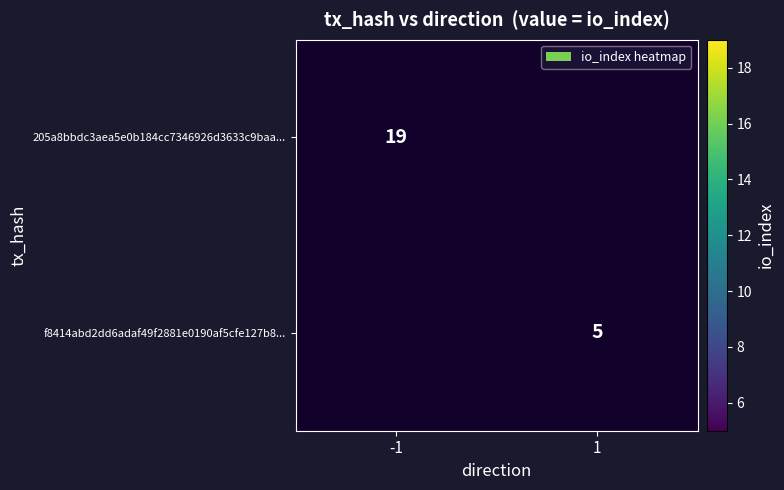

Is it true that f8414abd2dd6adaf49f2881e0190af5cfe127b8... equals 5 at 1?

True